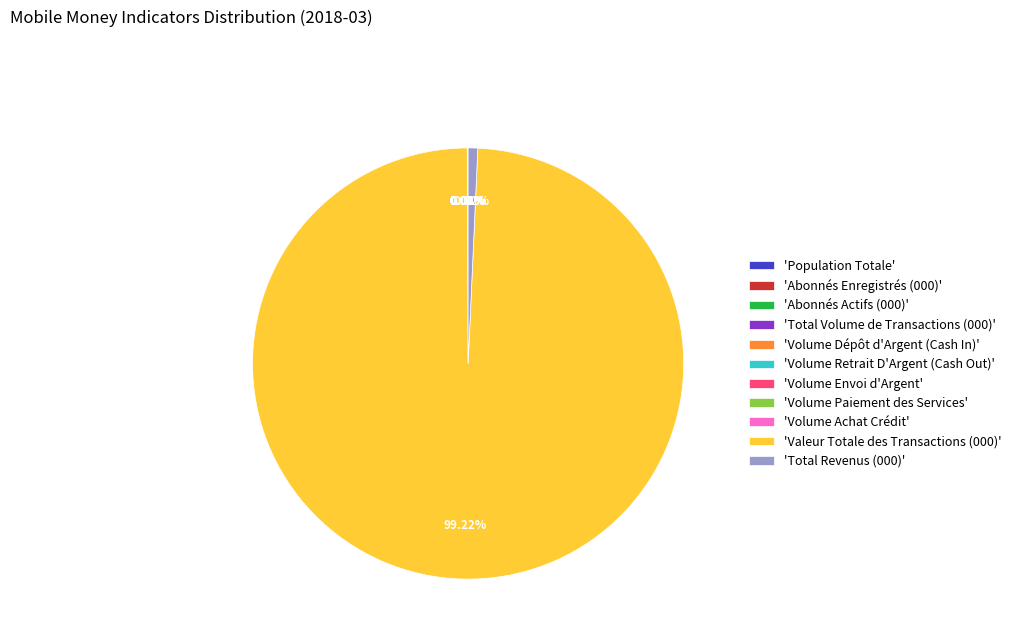

Does any single category account for the majority?

Yes